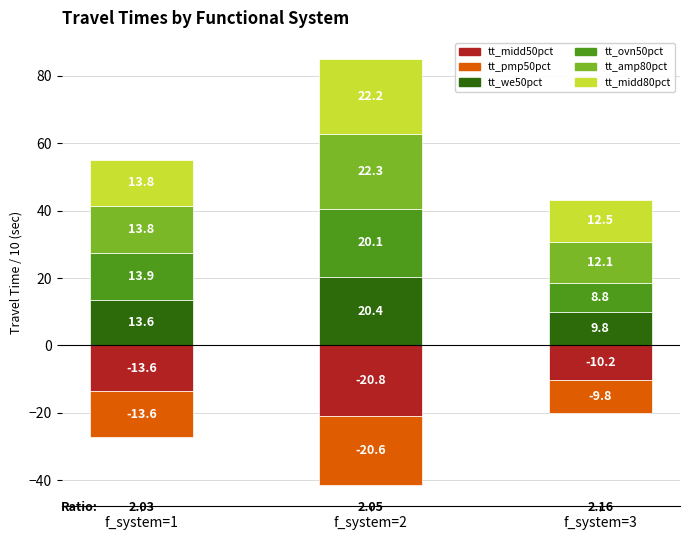

What is the average value of the tt_ovn50pct series?

14.3